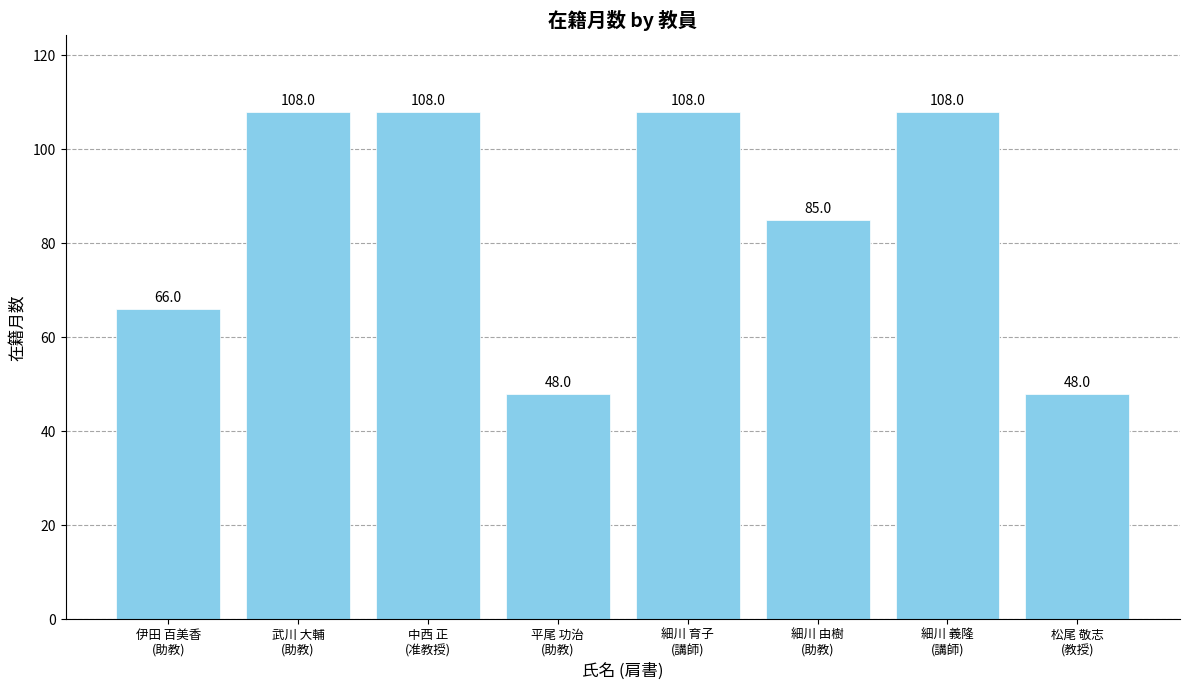

What is the difference between the second highest and minimum values?

60